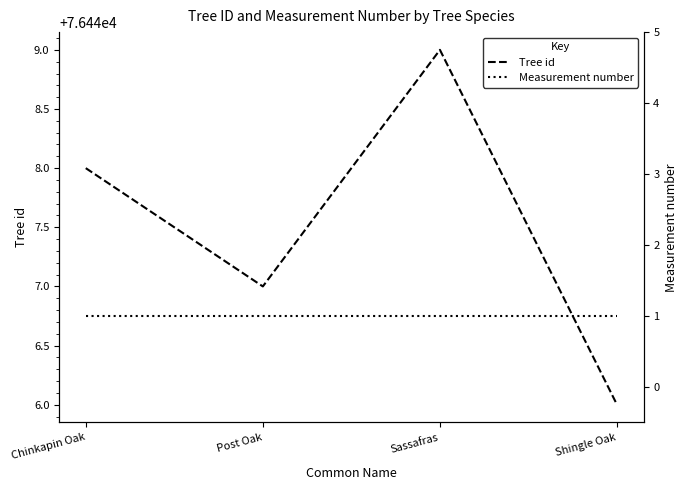

Count the number of categories in the chart.

4